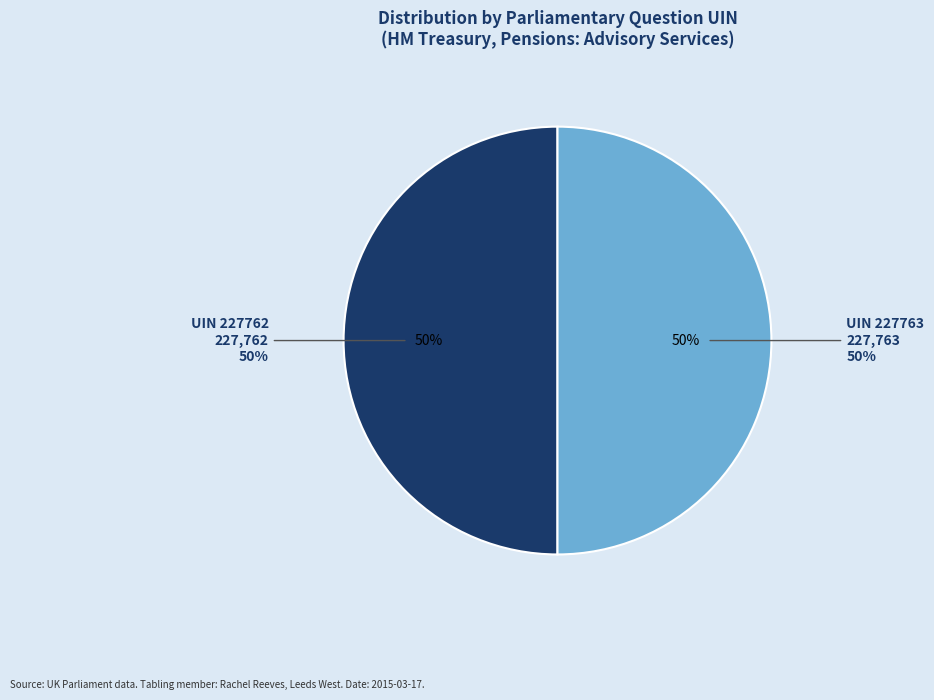

What is the largest slice in the pie chart?

227763